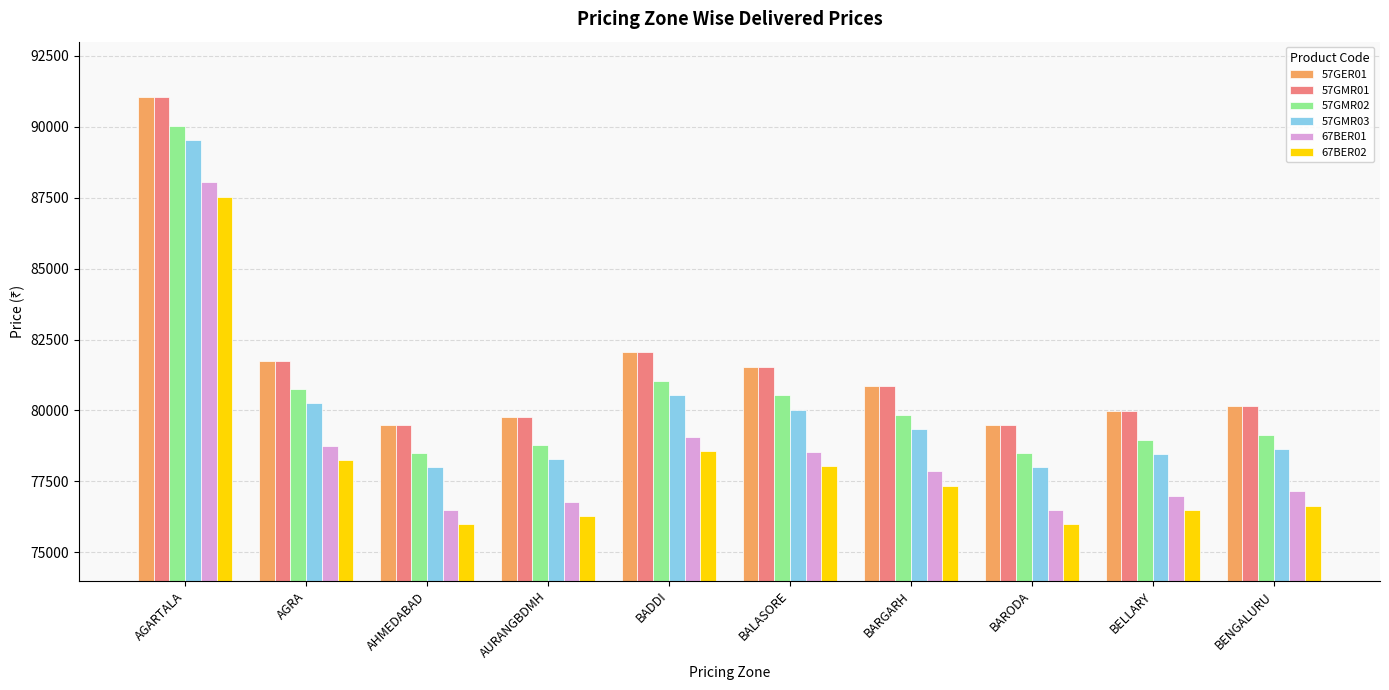

What is the sum of all 57GMR03 values?

801114